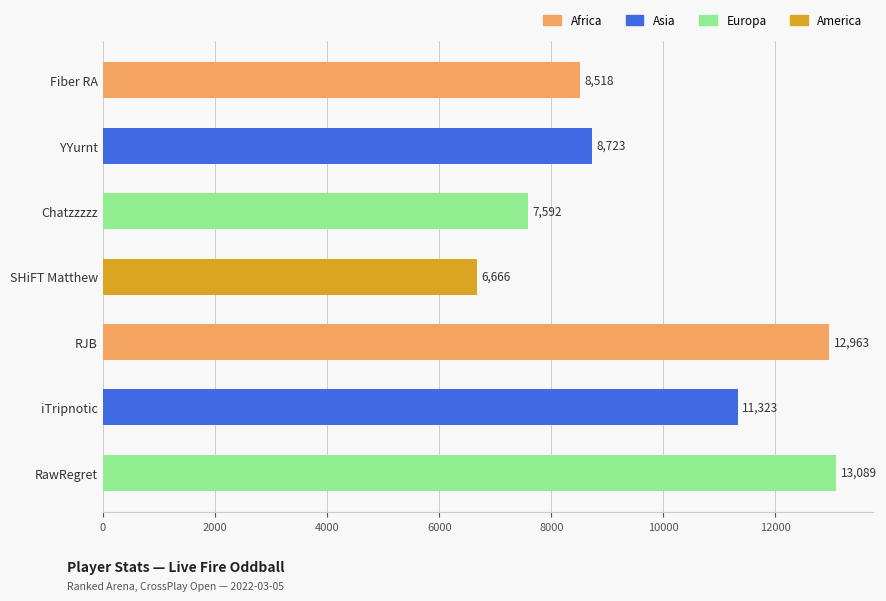

What is the difference between the second highest and second lowest values?

5371